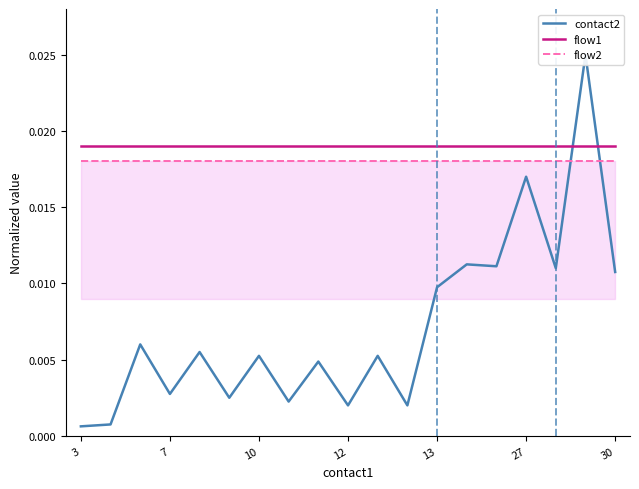

True or false: flow1 and flow2 intersect in this chart.

False